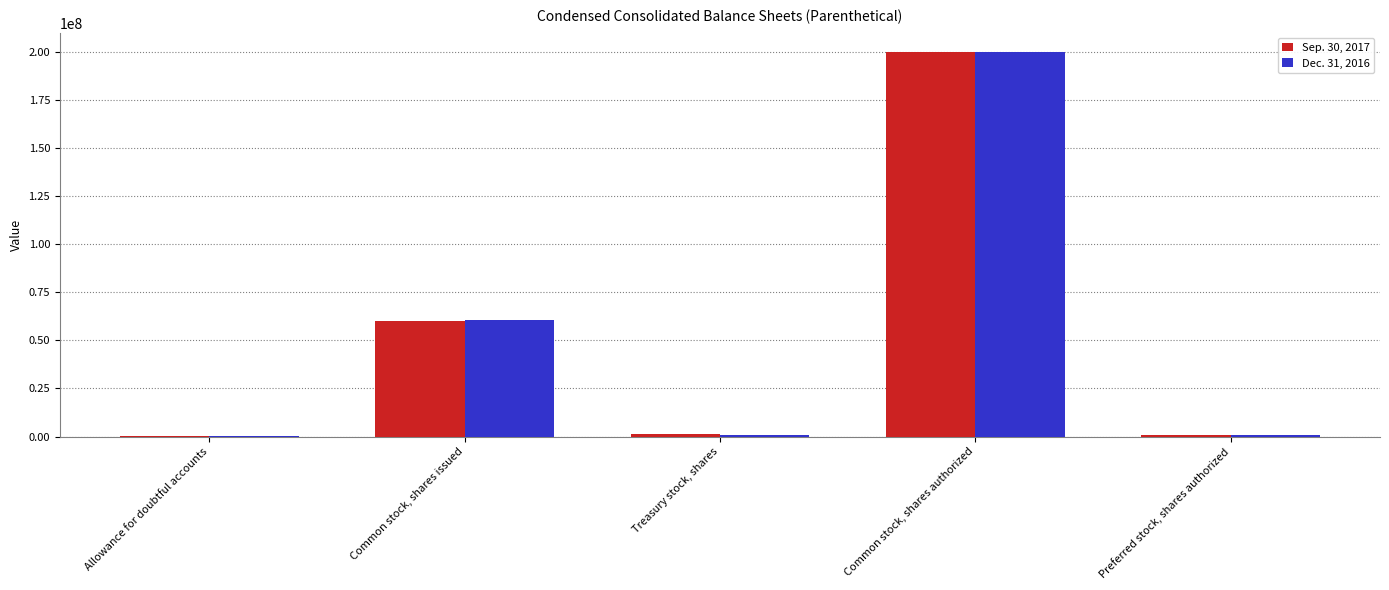

Are the bars grouped side by side (vs. stacked)?

Yes